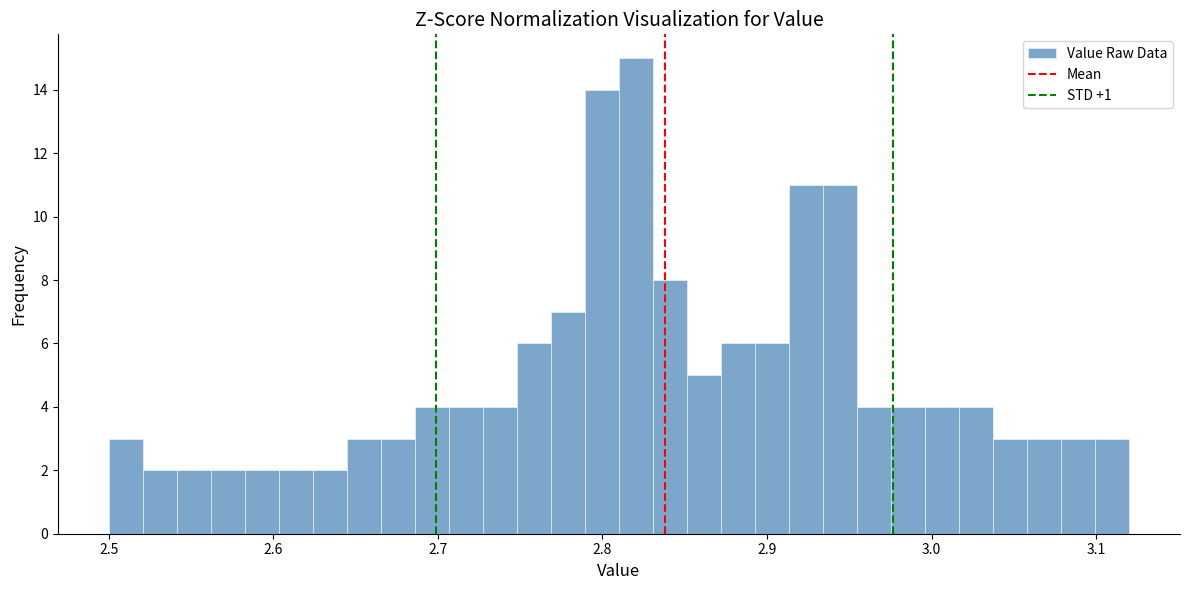

Around what value on the x-axis is the tallest bar? Give the approximate position of its centre, as read against the axis.

2.82